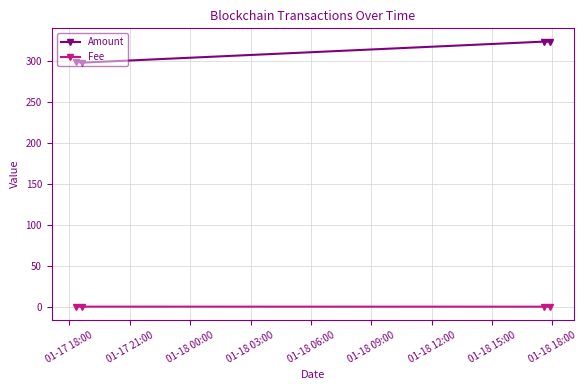

What is the sum of all Amount values?

1243.9